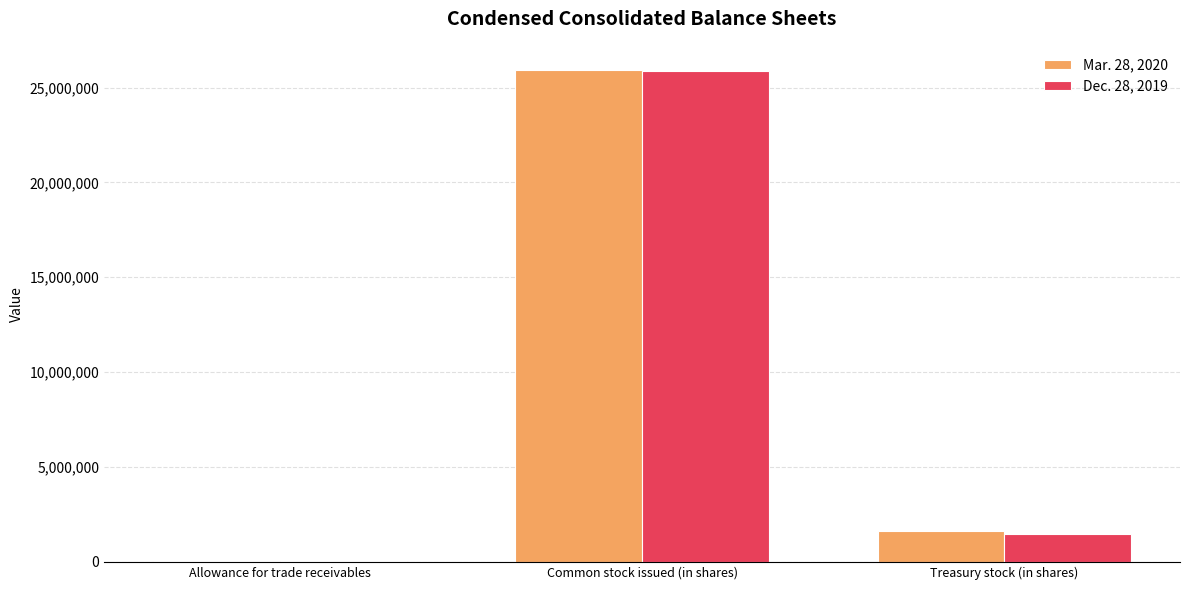

Are the bars grouped side by side (vs. stacked)?

Yes